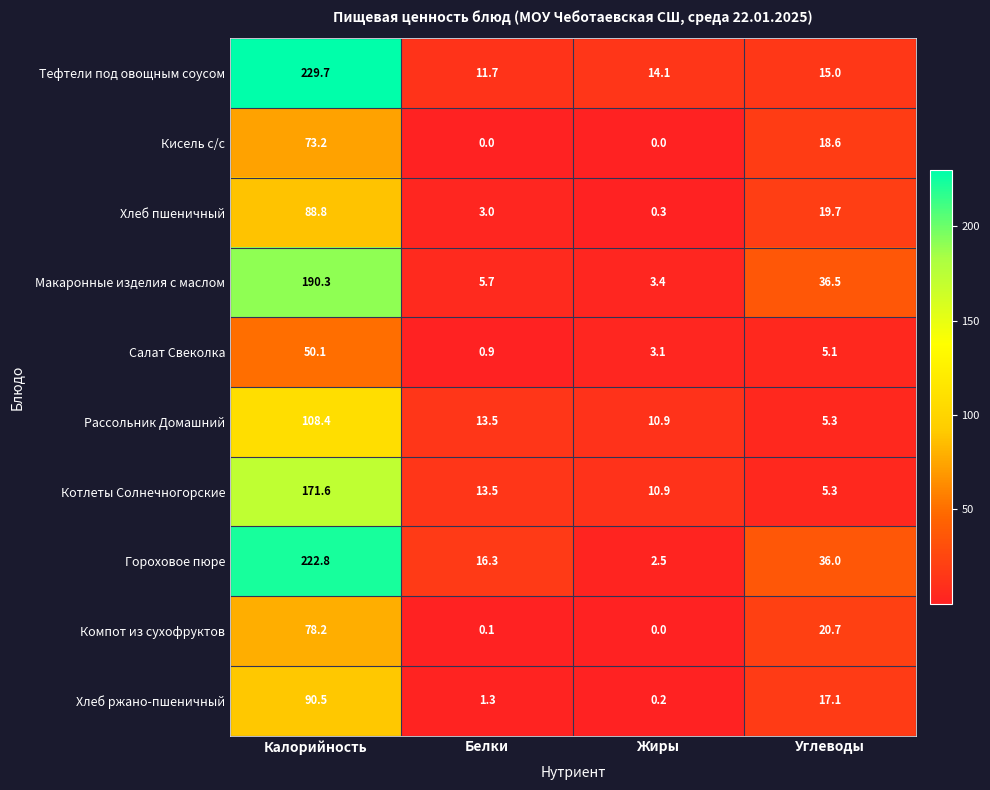

Read the Тефтели под овощным соусом value at Жиры.

14.1